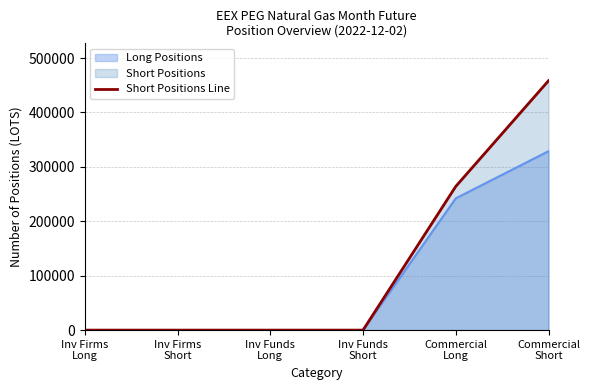

How many positive values are there?

2